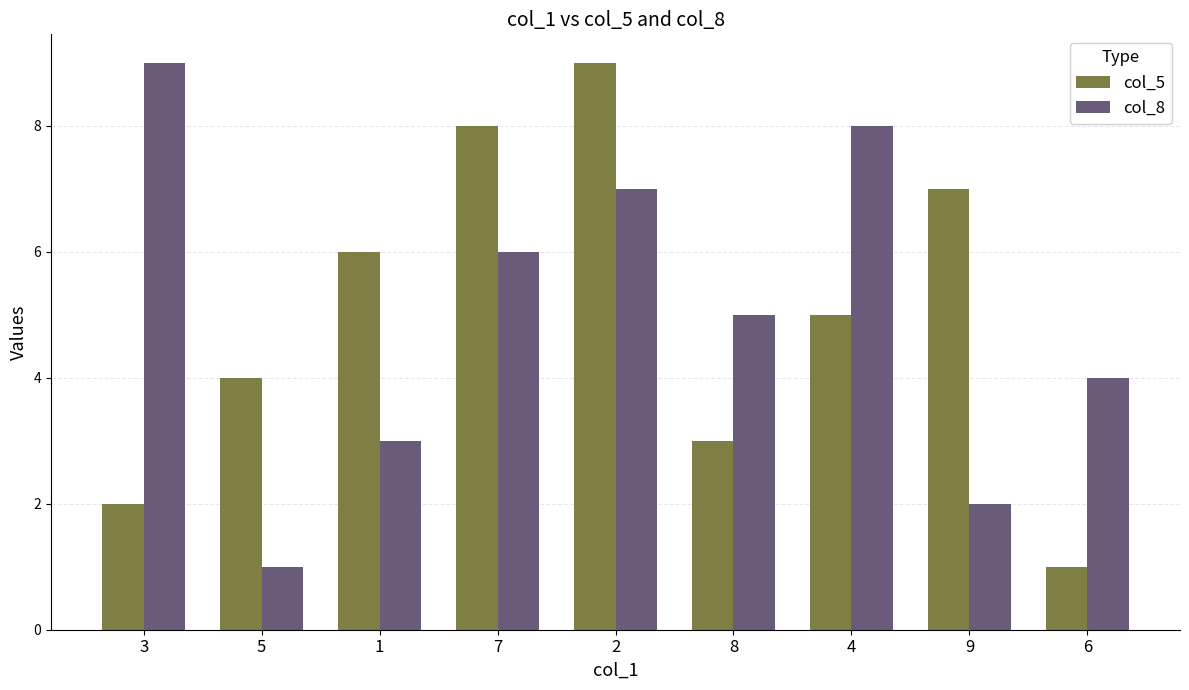

At which label does col_5 reach its minimum?

6